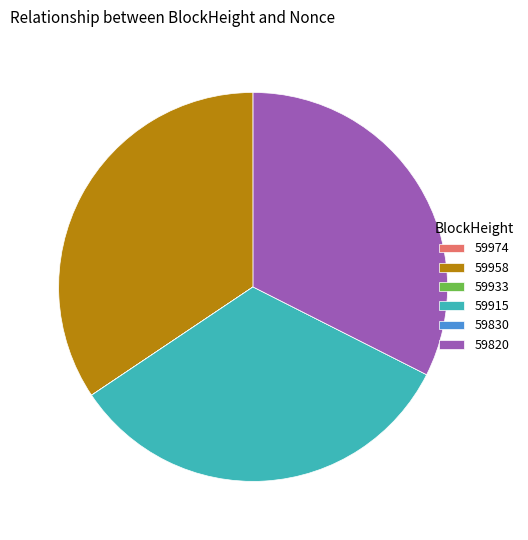

Which has a higher value, 59915 or 59958?

59958